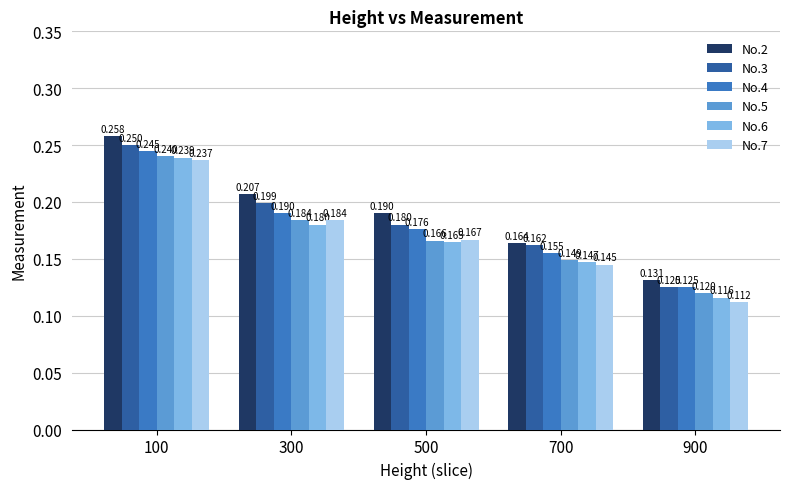

Rank the series at 500 from lowest to highest value.

No.6, No.5, No.7, No.4, No.3, No.2